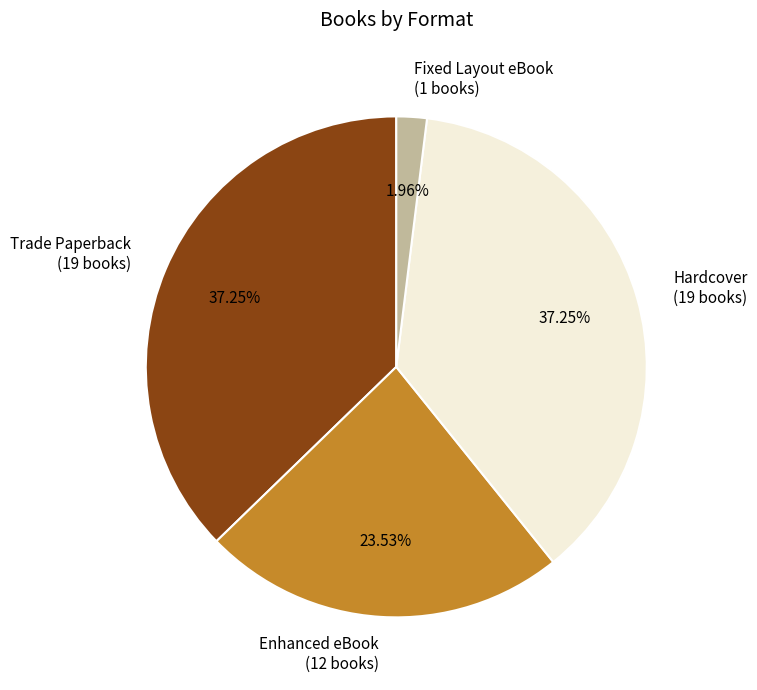

Between Trade Paperback (19 books) and Fixed Layout eBook (1 books), which is larger?

Trade Paperback (19 books)